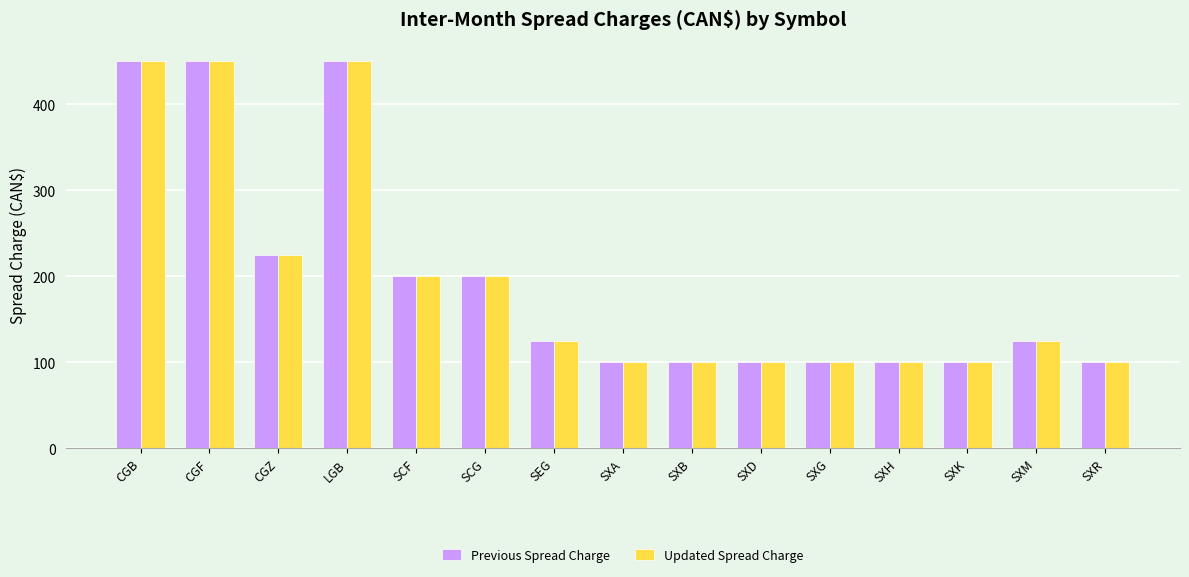

Reading left to right, transcribe all the data shown in this chart.

Previous Spread Charge: 450	450	225	450	200	200	125	100	100	100	100	100	100	125	100
Updated Spread Charge: 450	450	225	450	200	200	125	100	100	100	100	100	100	125	100